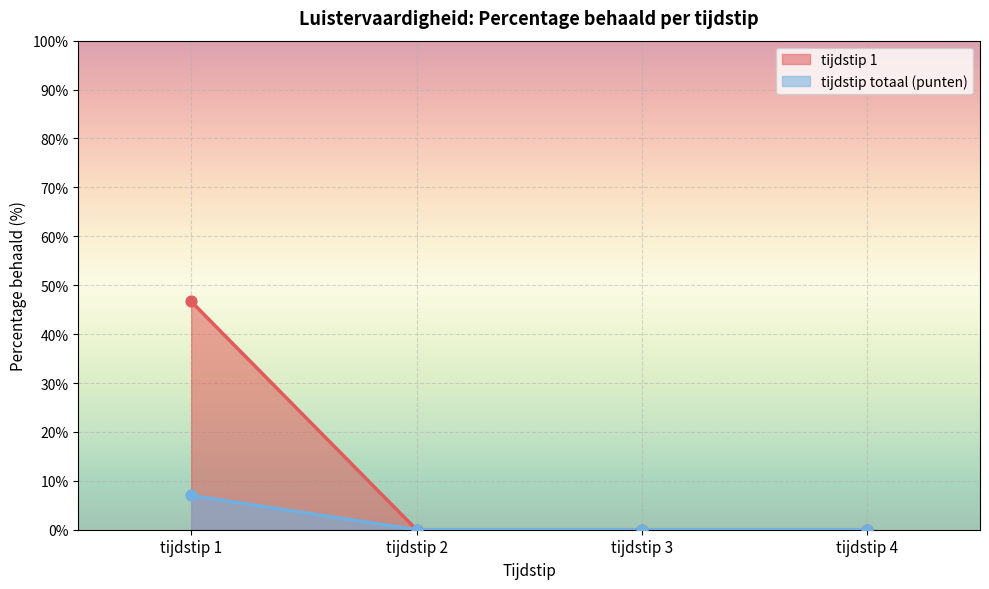

What are all the series names shown in the legend?

tijdstip 1, tijdstip totaal (punten)